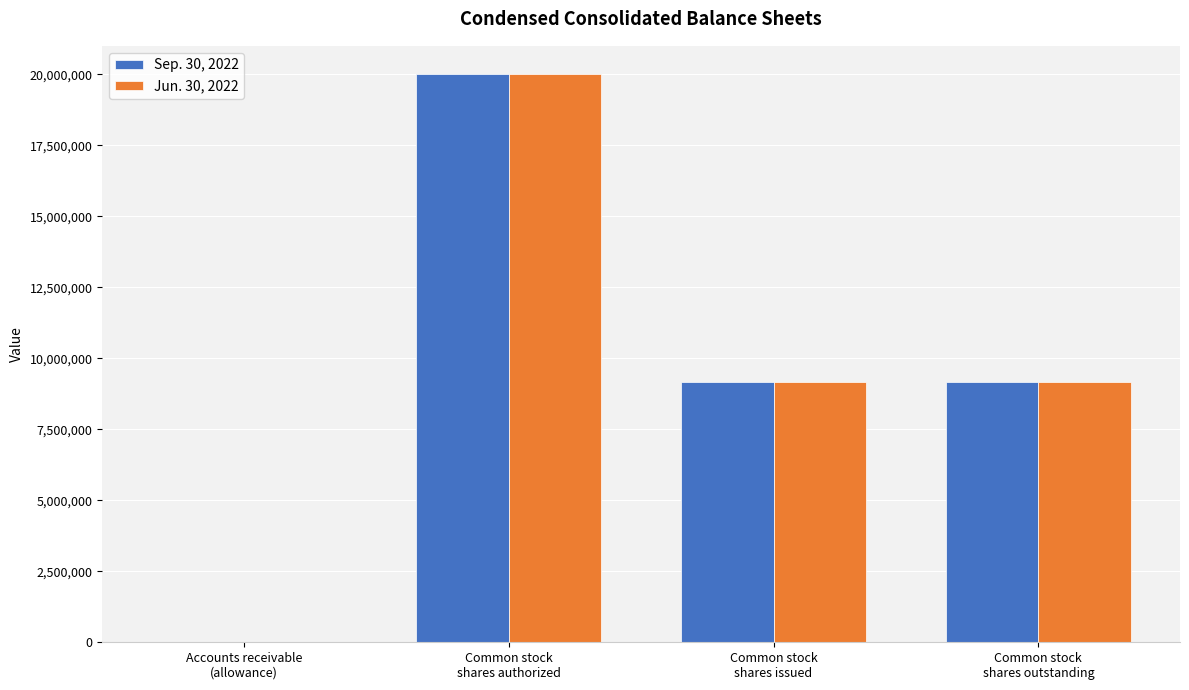

Are the bars horizontal?

No